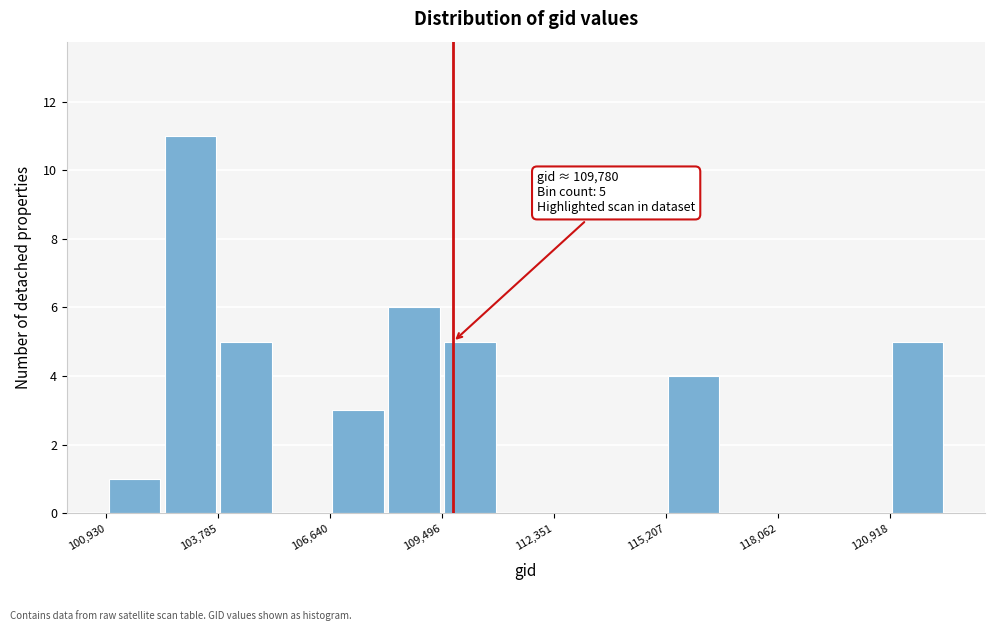

Read against the x-axis, roughly where is the centre of the tallest bar?

103000